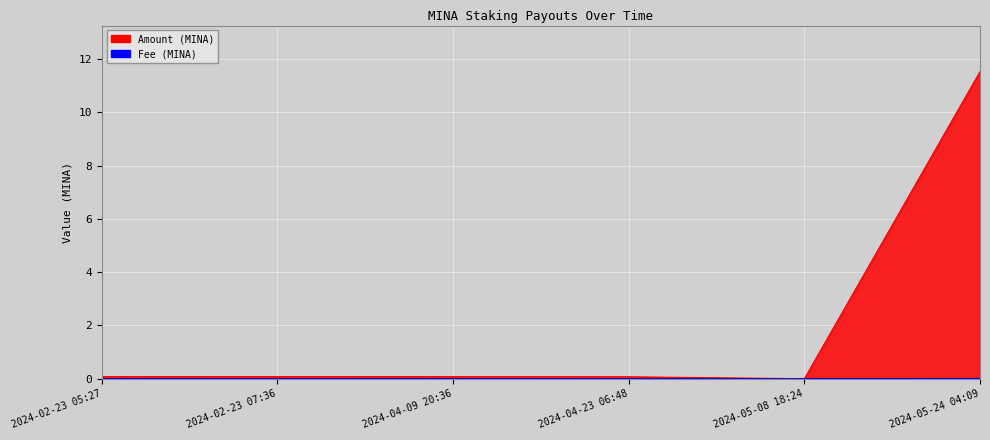

Which series changed the most between 2024-04-23 06:48 and 2024-05-08 18:24?

Amount